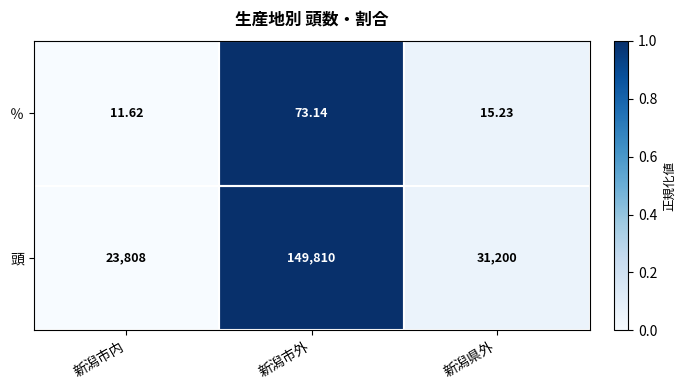

At which category is the sum across all series the highest?

新潟市外